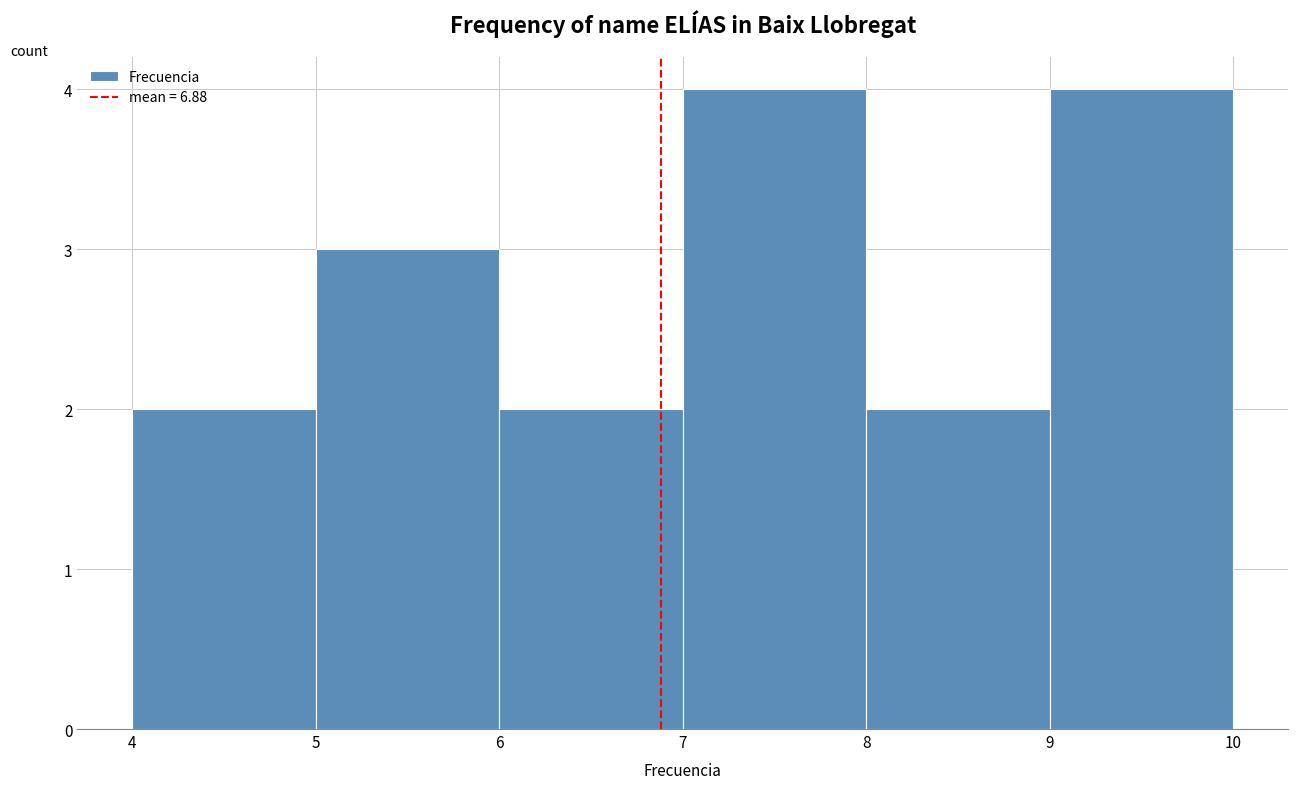

Reading left to right, list every bar in this chart as the range it spans on the x-axis followed by its height. The values are not printed on the chart, so give them approximately, as read against the axis.

4 to 5: 2
5 to 6: 3
6 to 7: 2
7 to 8: 4
8 to 9: 2
9 to 10: 4